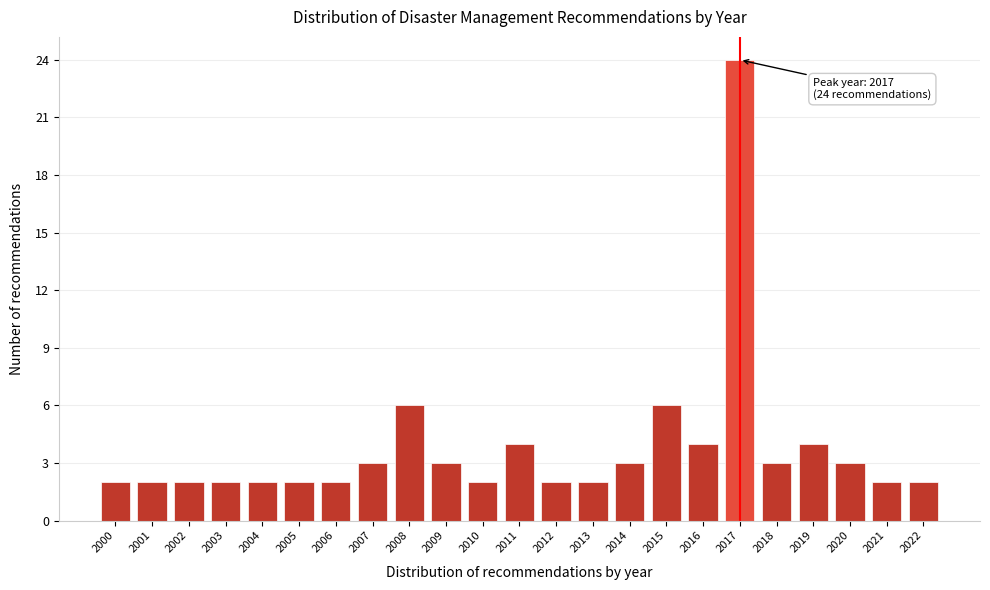

Reading right to left, what are all the values shown in this chart?

2	2	3	4	3	24	4	6	3	2	2	4	2	3	6	3	2	2	2	2	2	2	2